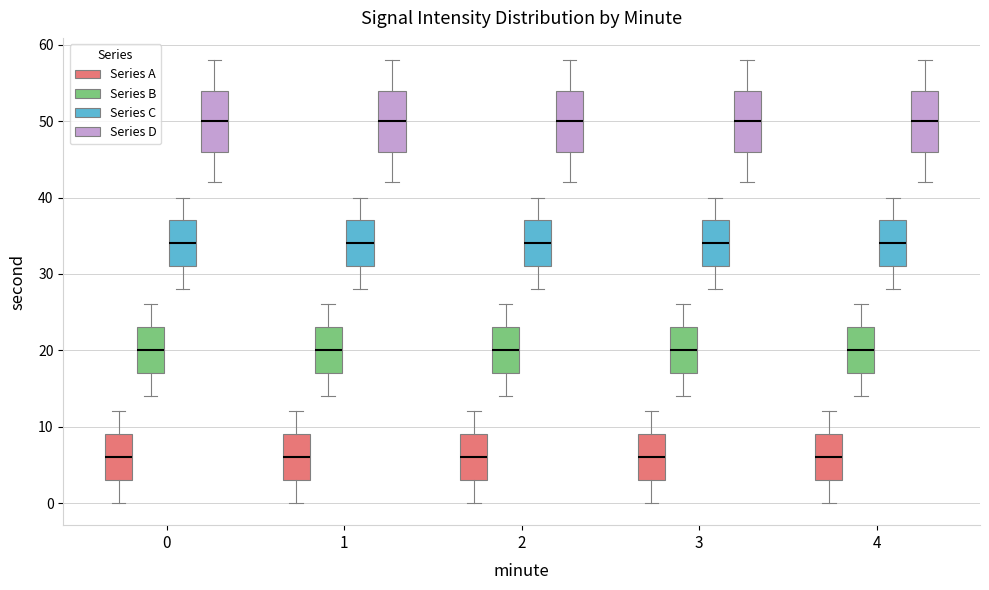

Where is the upper edge of the box for 3 (Series B) on the y-axis? The values are not printed on the chart, so give them approximately, as read against the axis.

23